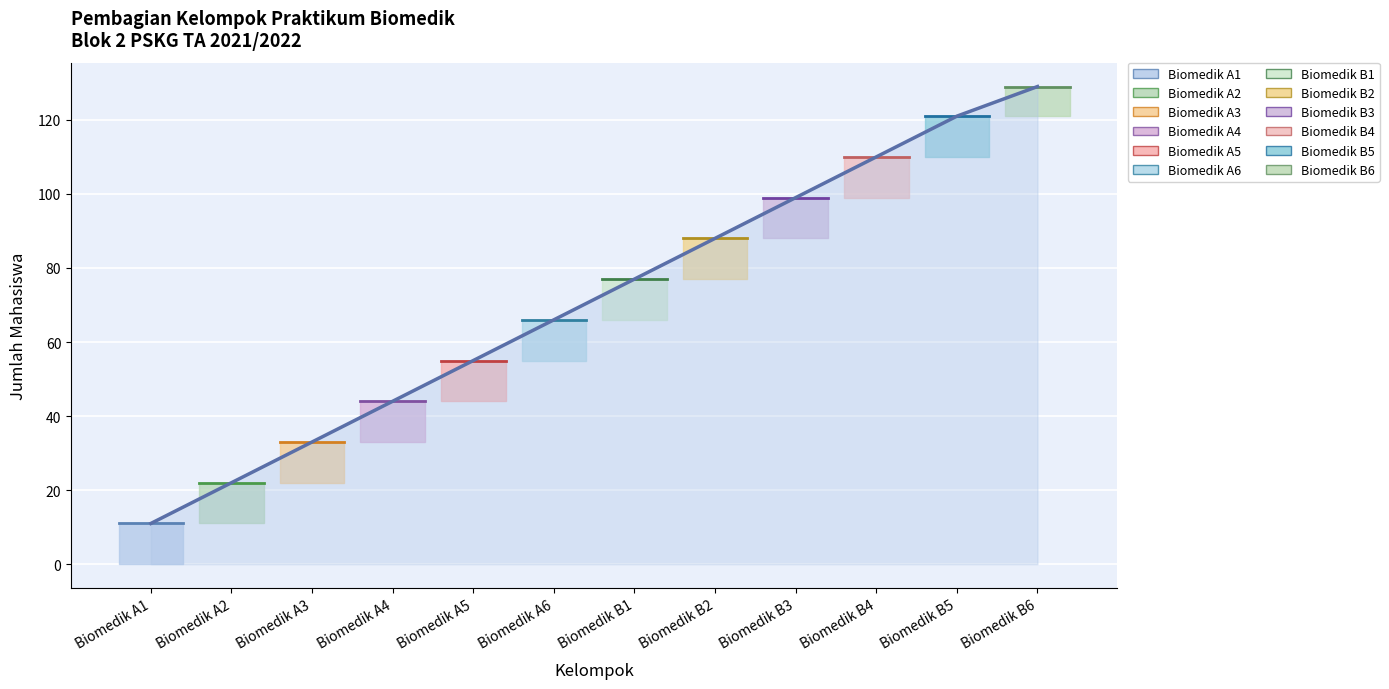

What is the difference between the maximum and minimum values?

118